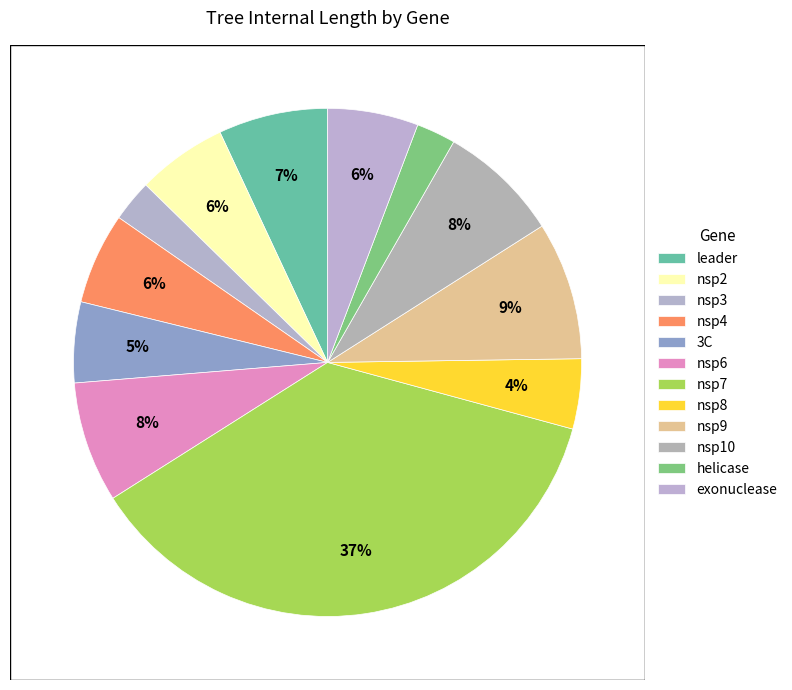

The nsp3 slice represents 14% of the pie. True or false?

False